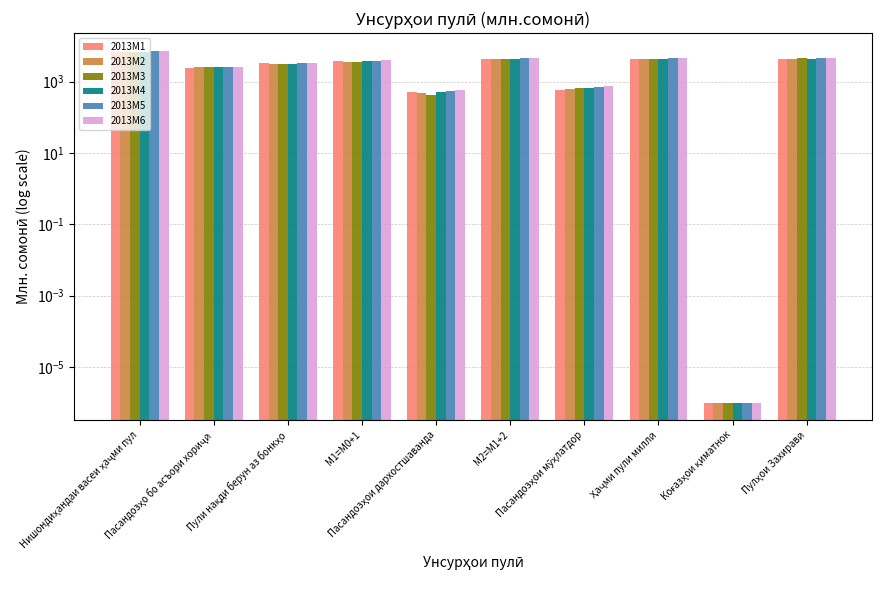

Which series has the largest total across all categories?

2013M6